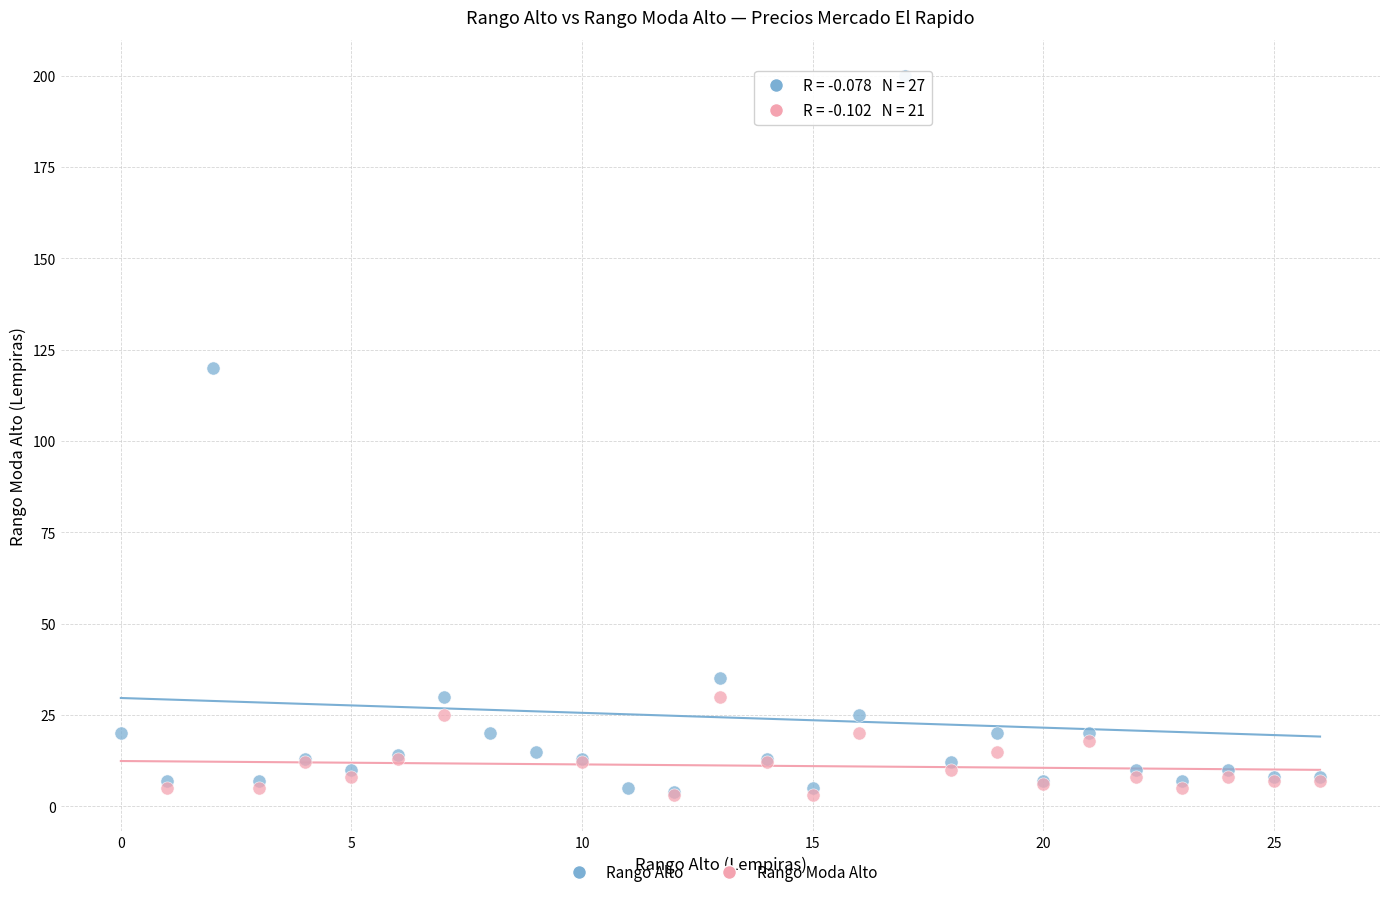

Which series has the largest Y range (max minus min)?

Rango Alto